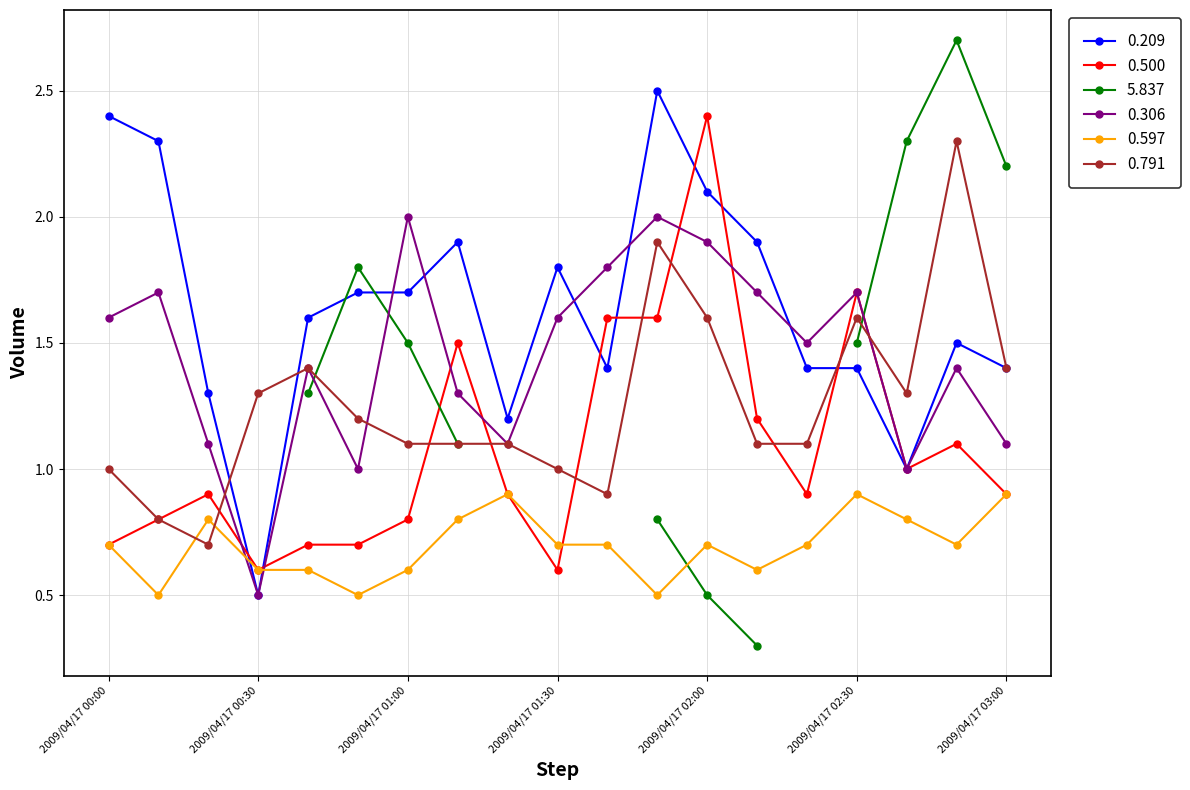

What is the highest value of the 0.306 series?

2.0